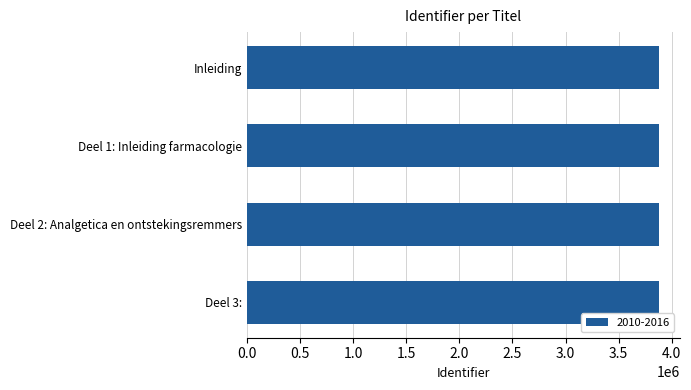

The value at Deel 2: Analgetica en ontstekingsremmers is 5451105. True or false?

False